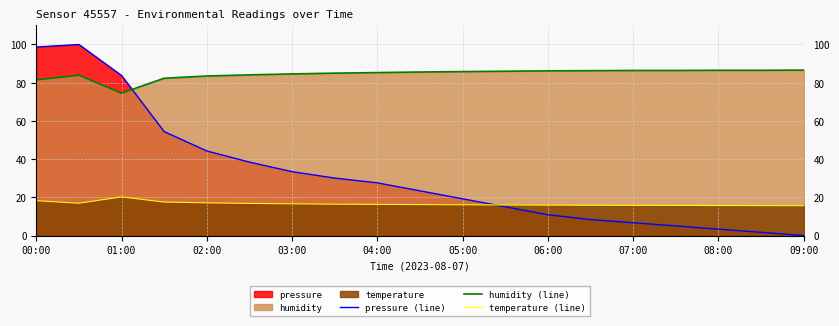

Does the chart display data point markers on the line(s)?

No